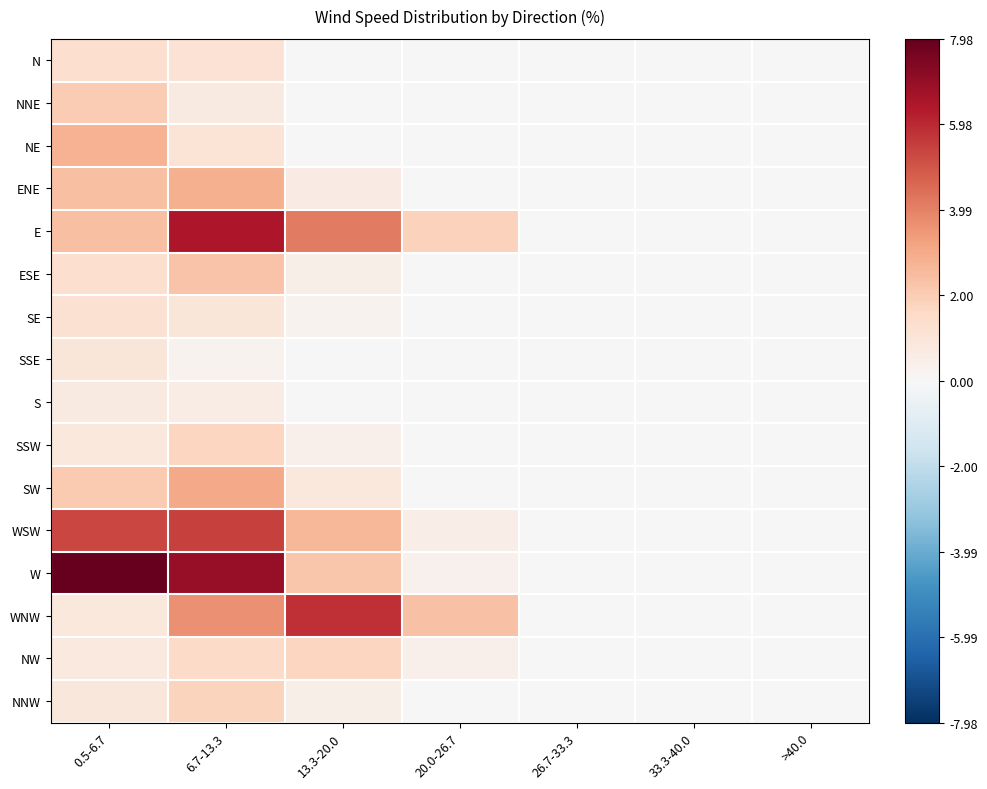

At 33.3-40.0, list the series in order from smallest to largest.

N, NNE, NE, ENE, E, ESE, SE, SSE, S, SSW, SW, WSW, W, WNW, NW, NNW